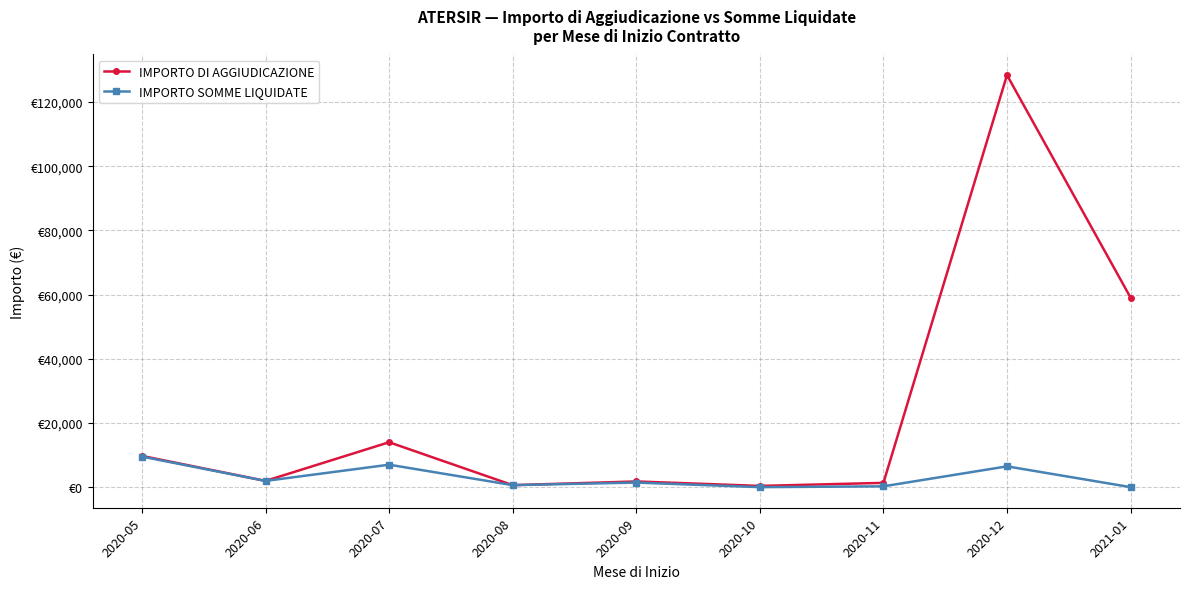

What is the difference between the maximum and second lowest values in the IMPORTO DI AGGIUDICAZIONE series?

127776.7